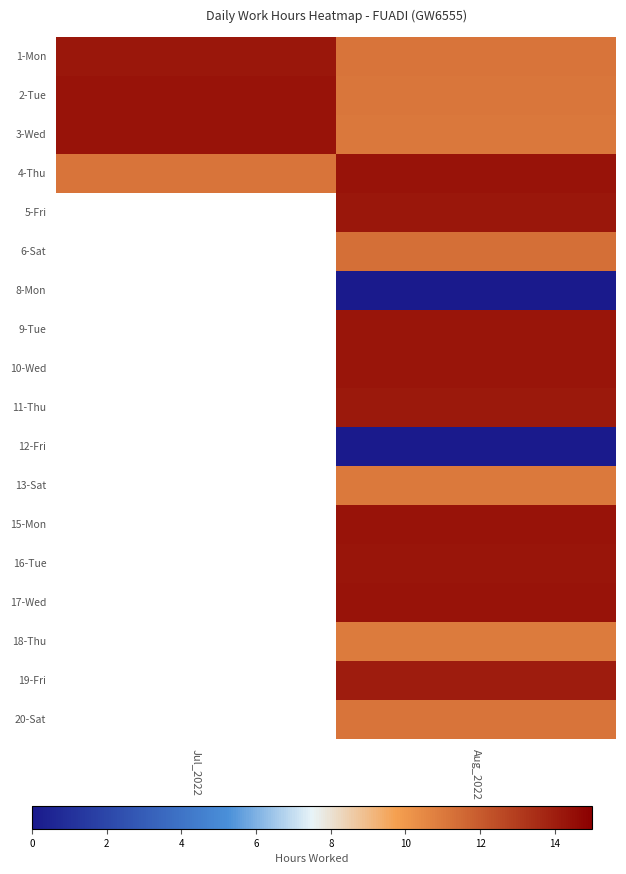

At which category is the sum across all series the highest?

Aug_2022